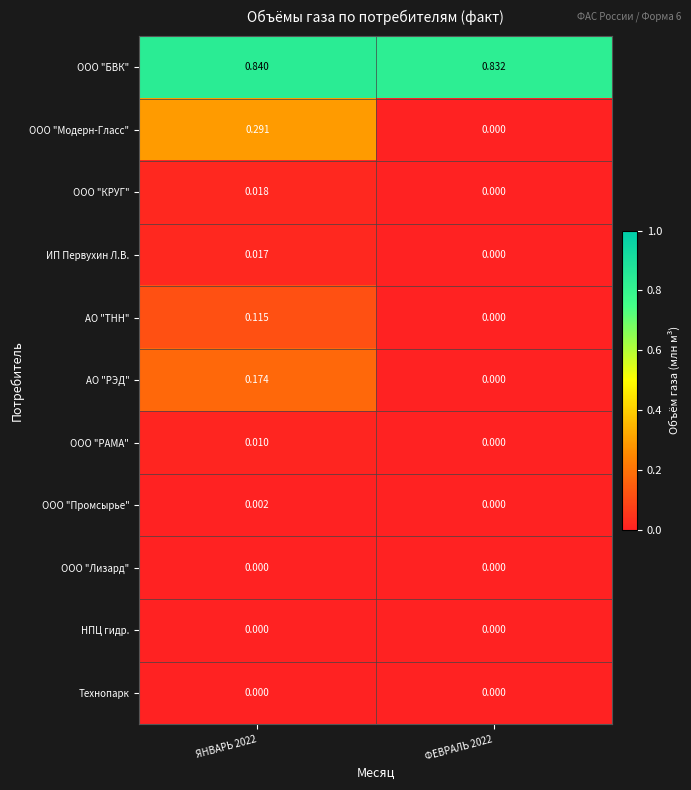

Is the value of ИП Первухин Л.В. at ЯНВАРЬ 2022 greater than the value of ООО "Модерн-Гласс" at ФЕВРАЛЬ 2022?

Yes